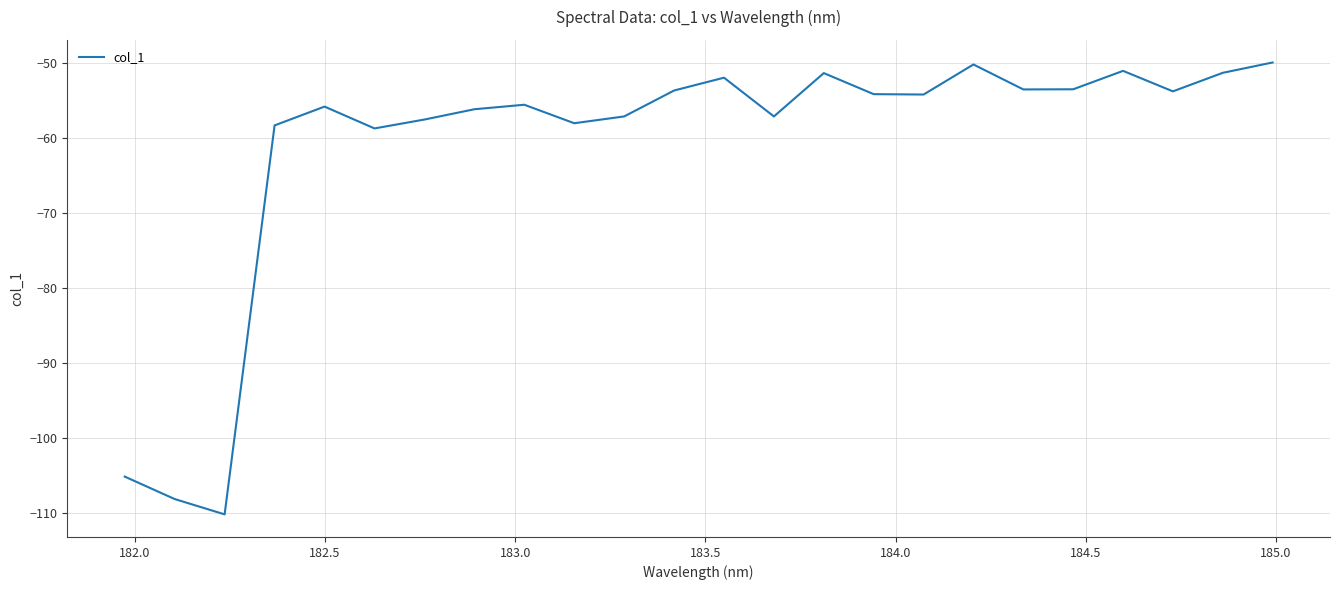

What is the minimum value shown in the chart?

-110.2